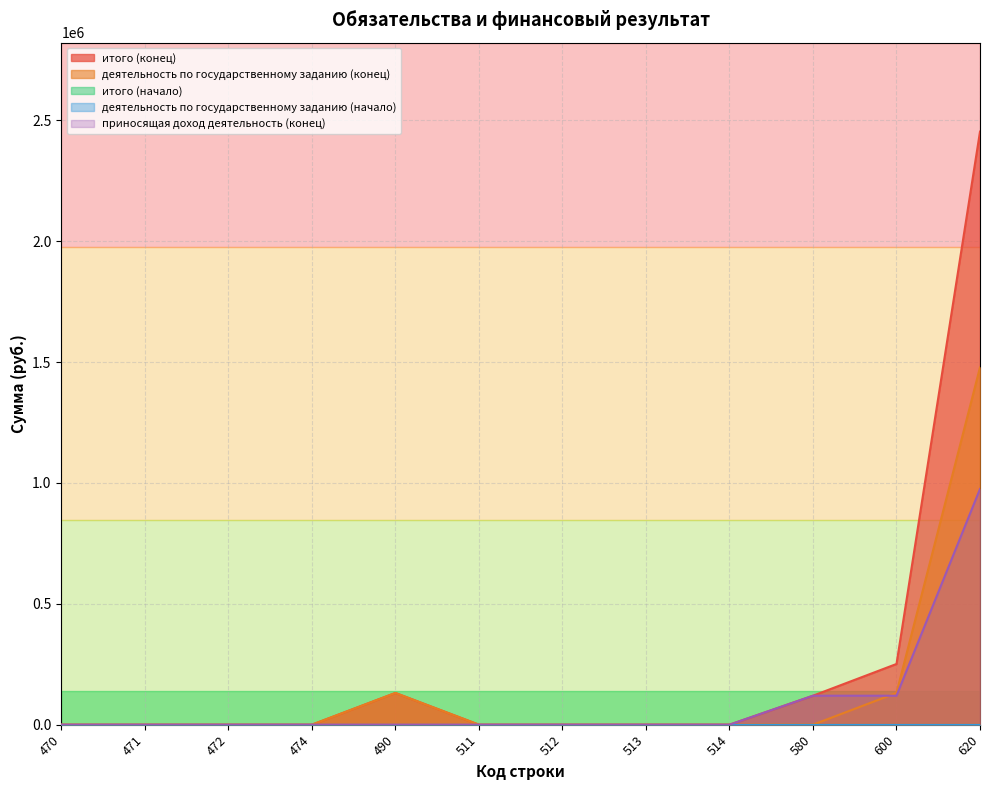

The value of приносящая доход деятельность (конец) at 490 is 332988.8. True or false?

False